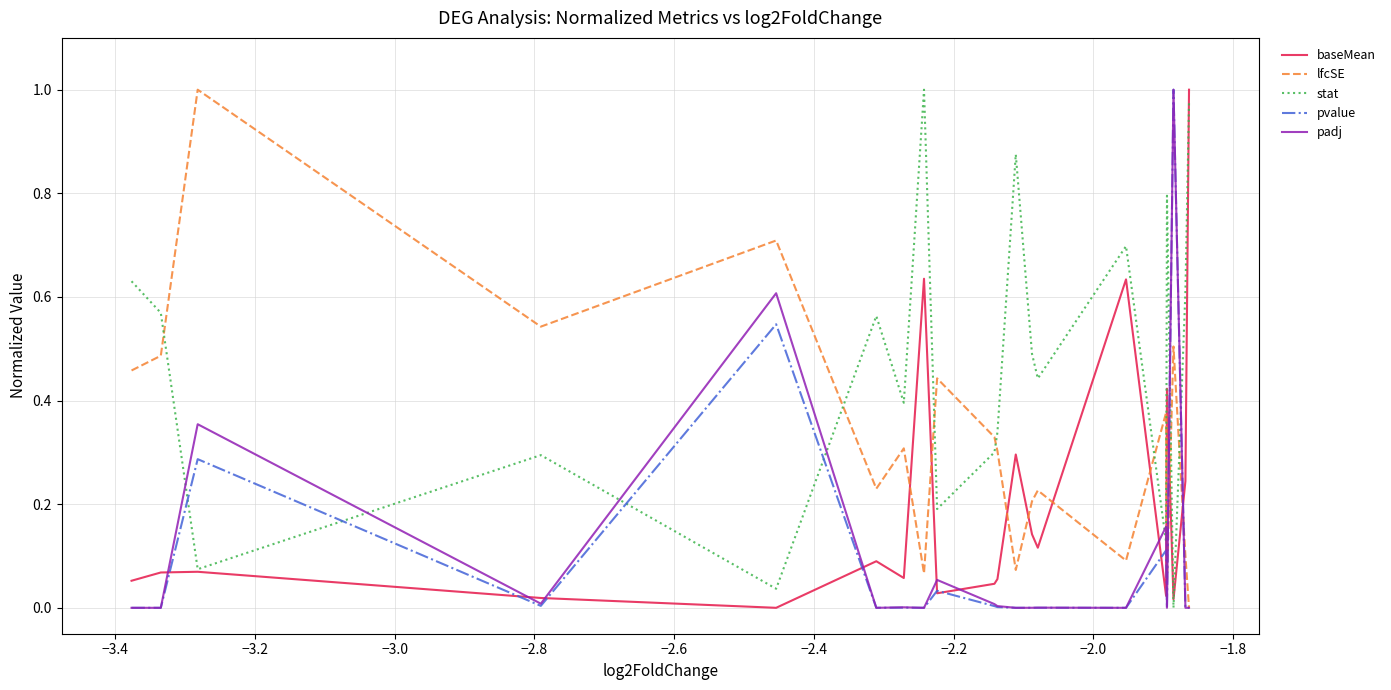

Which series has the largest total across all categories?

stat